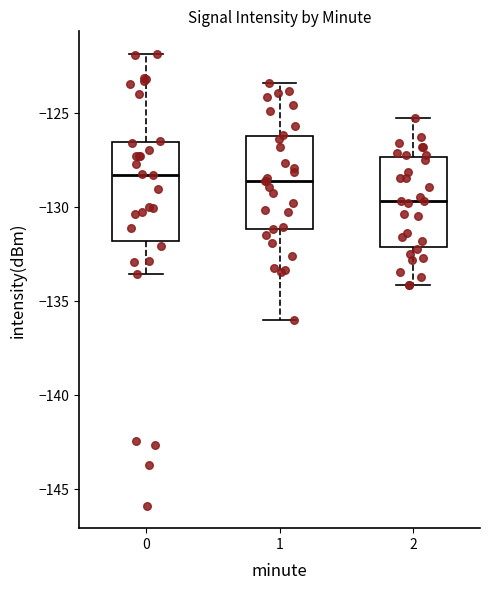

Where is the upper edge of the box at x = 1 on the y-axis? The values are not printed on the chart, so give them approximately, as read against the axis.

-126.0